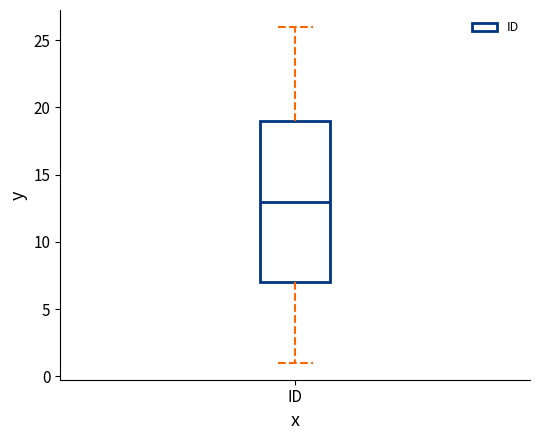

Where does the median line of the box for ID sit on the y-axis? The values are not printed on the chart, so give them approximately, as read against the axis.

13